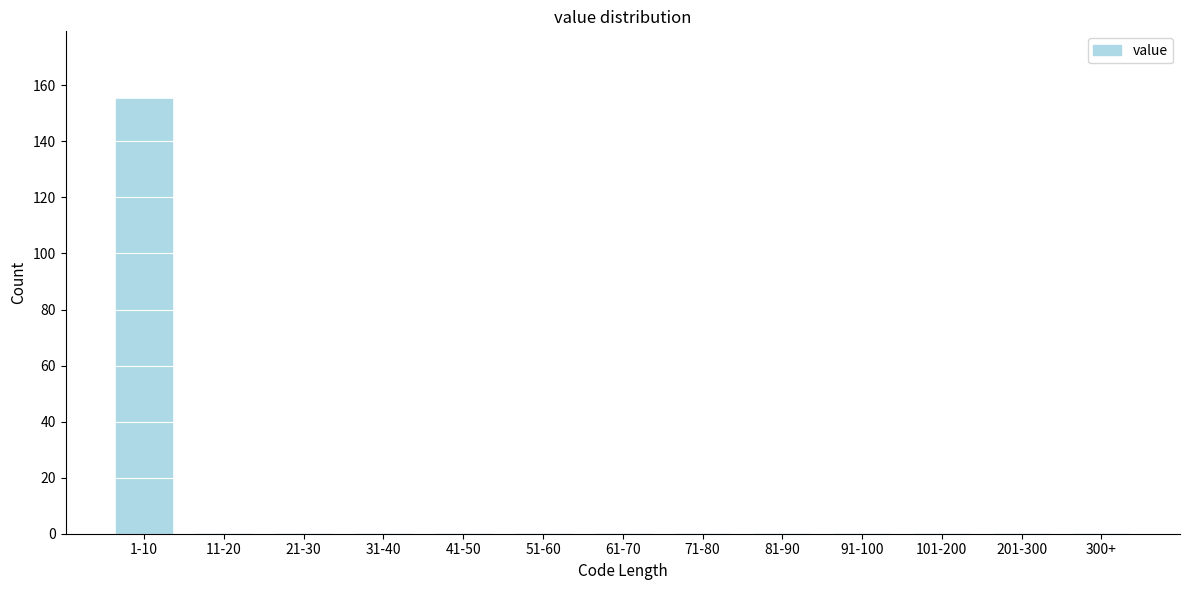

Reading right to left, transcribe all the data shown in this chart.

300+=0	201-300=0	101-200=0	91-100=0	81-90=0	71-80=0	61-70=0	51-60=0	41-50=0	31-40=0	21-30=0	11-20=0	1-10=155